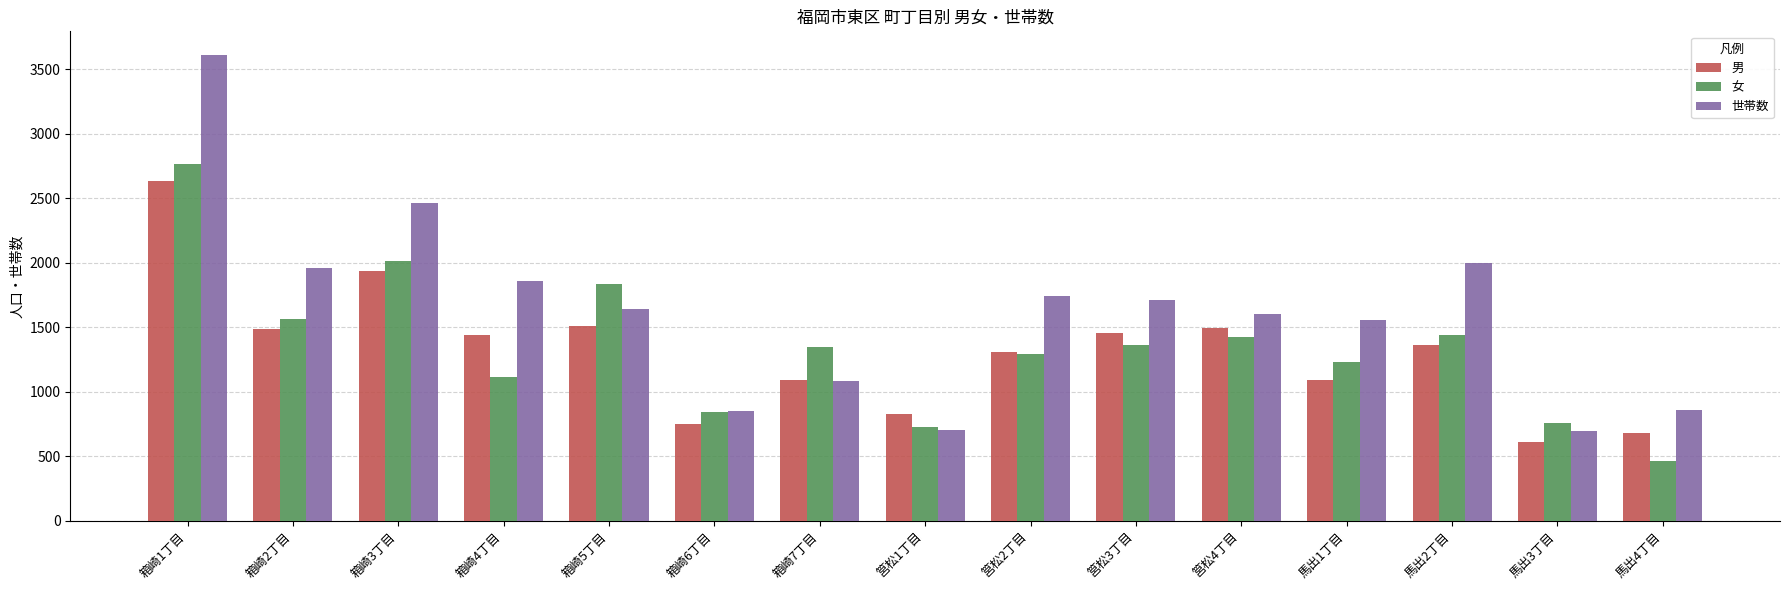

Between 筥松4丁目 and 馬出4丁目, which series saw the biggest shift?

女